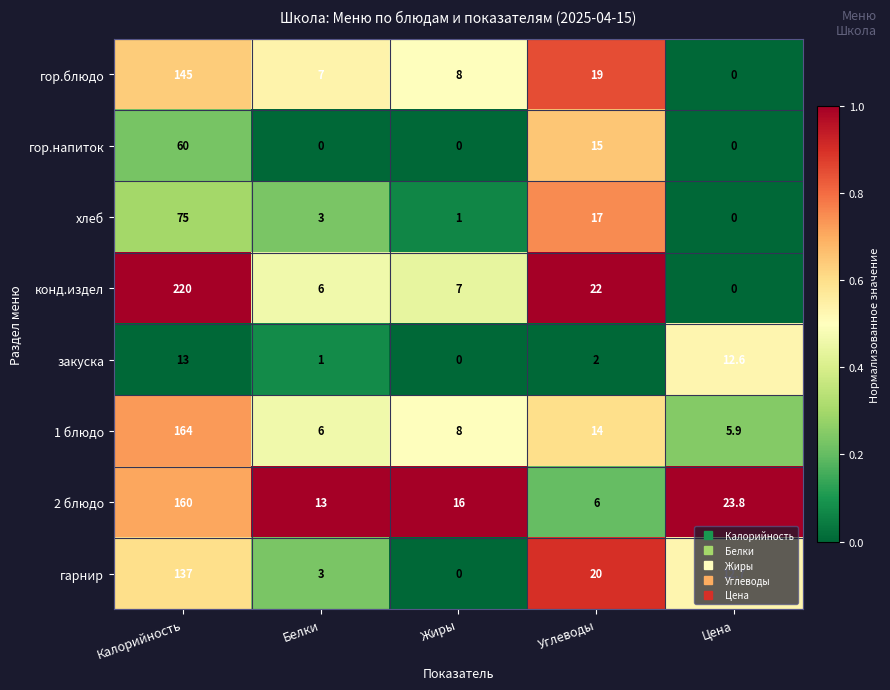

What is the sum of the гарнир values at Белки and Цена?

15.7